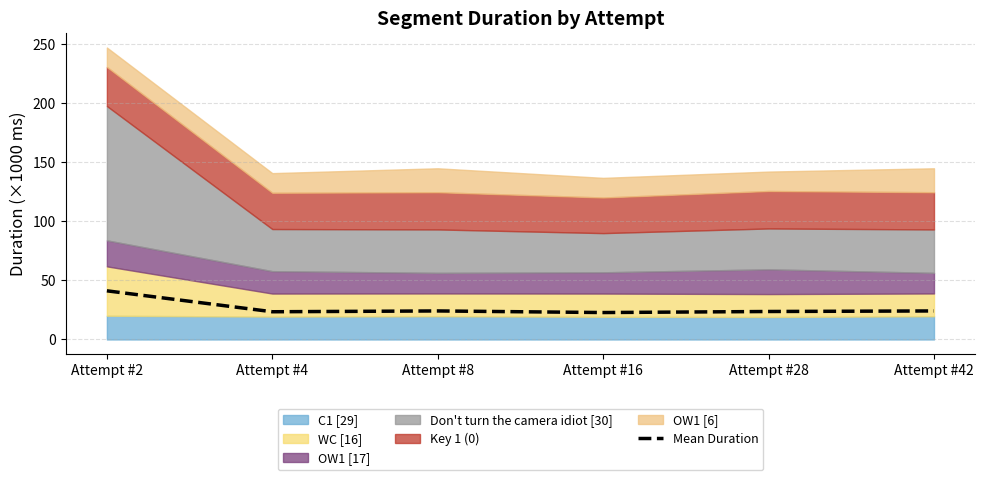

Between Attempt #16 and Attempt #42, which is larger?

Attempt #42